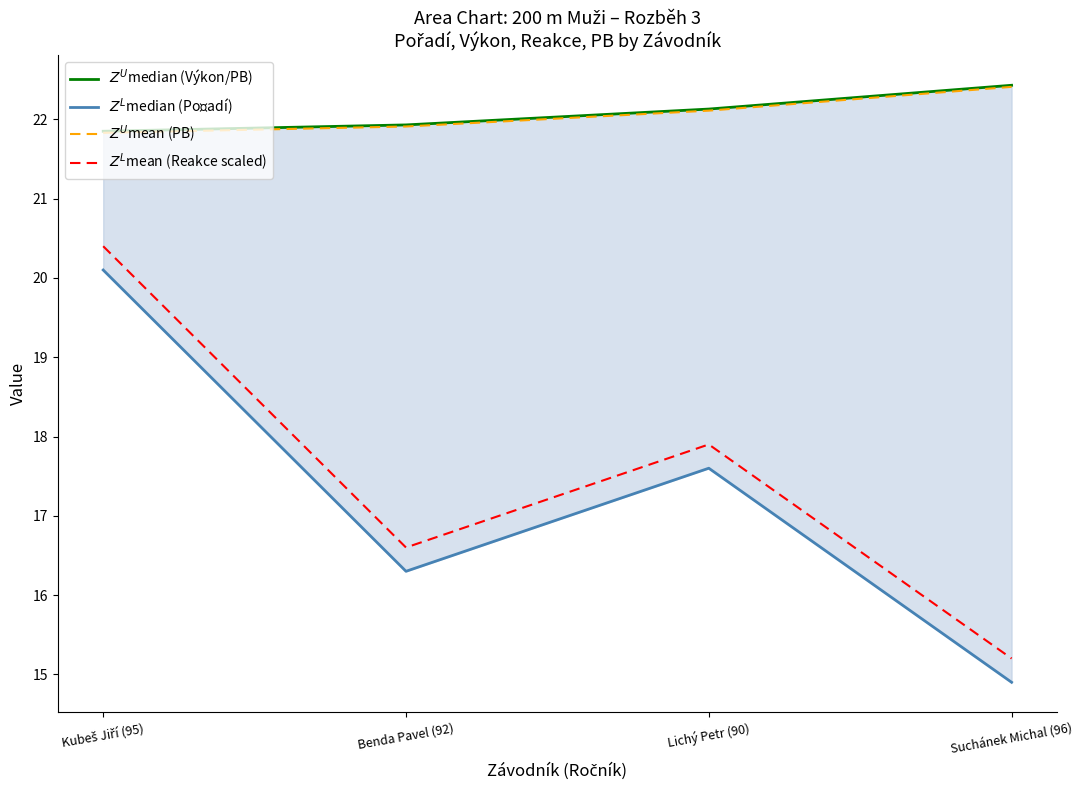

How many lines are shown in the chart?

4